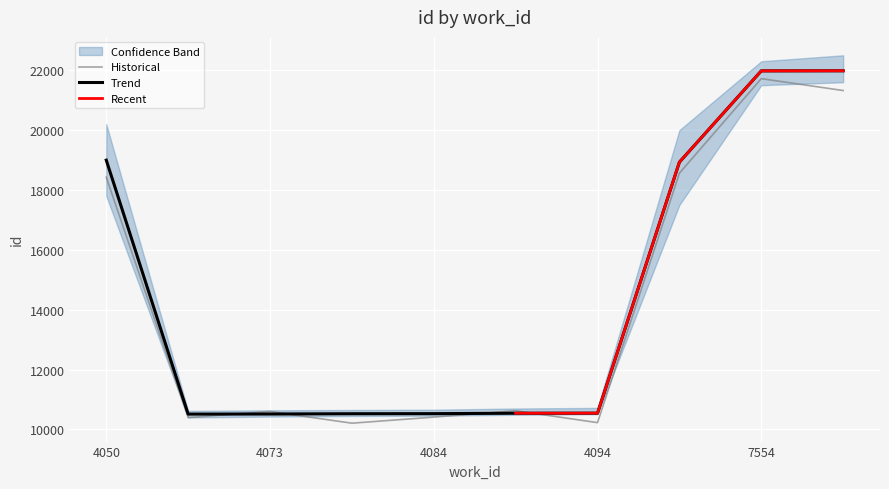

What is the highest value of the Historical series?

21719.6